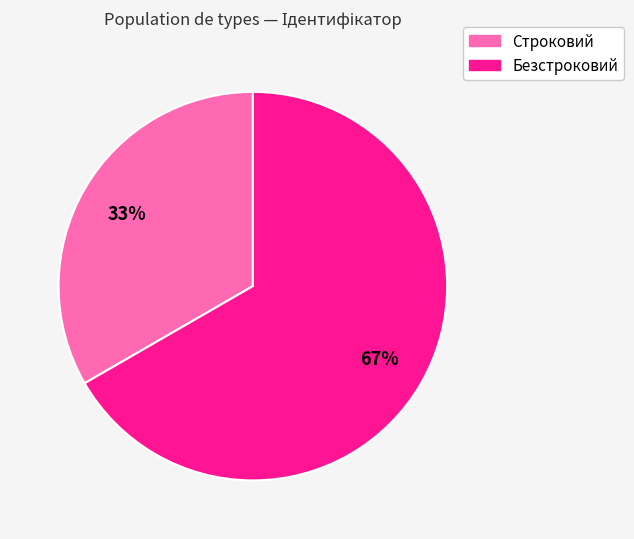

To the nearest percent, what is the combined percentage of Строковий and Безстроковий?

100%